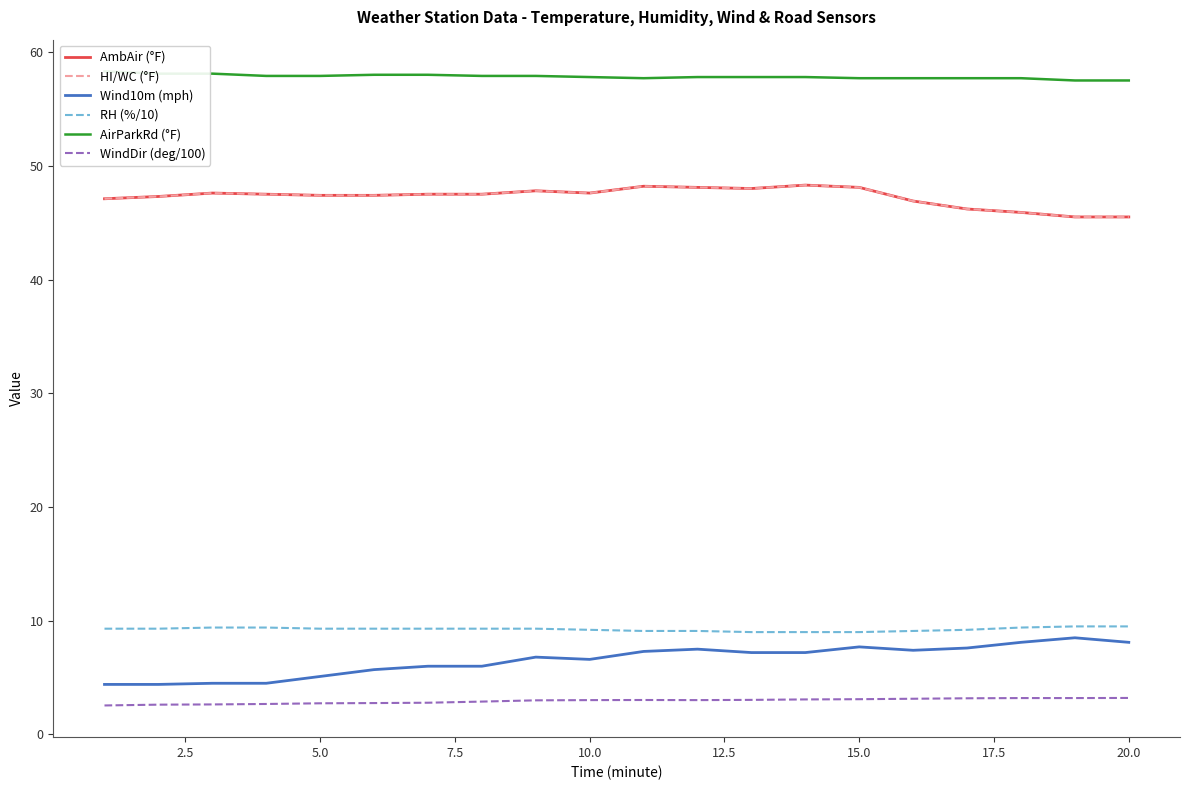

Rank the series by their maximum value, from lowest to highest.

WindDir (deg/100), Wind10m (mph), RH (%/10), AmbAir (°F), HI/WC (°F), AirParkRd (°F)